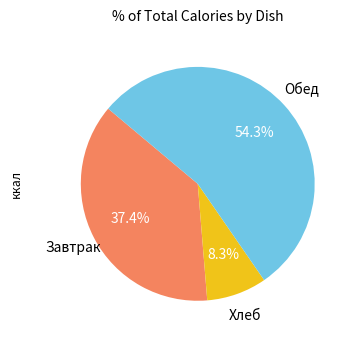

Which category has the biggest portion of the pie?

Обед